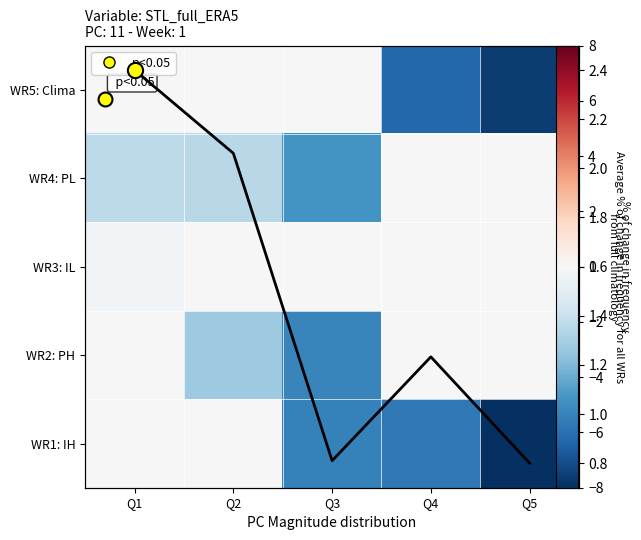

What is the sum of all WR5: Clima values?

-13.9